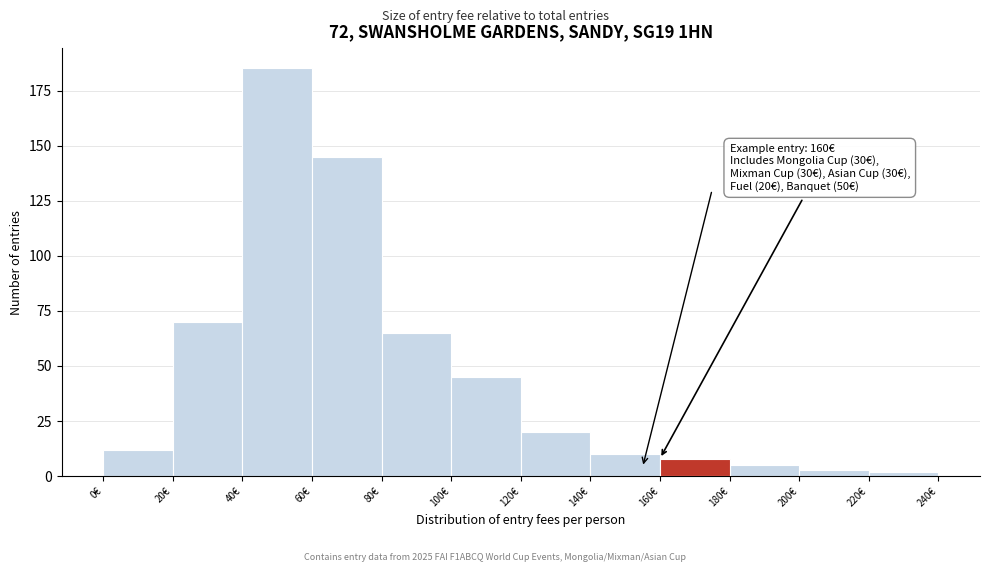

Which range on the x-axis has the tallest bar?

40 to 60